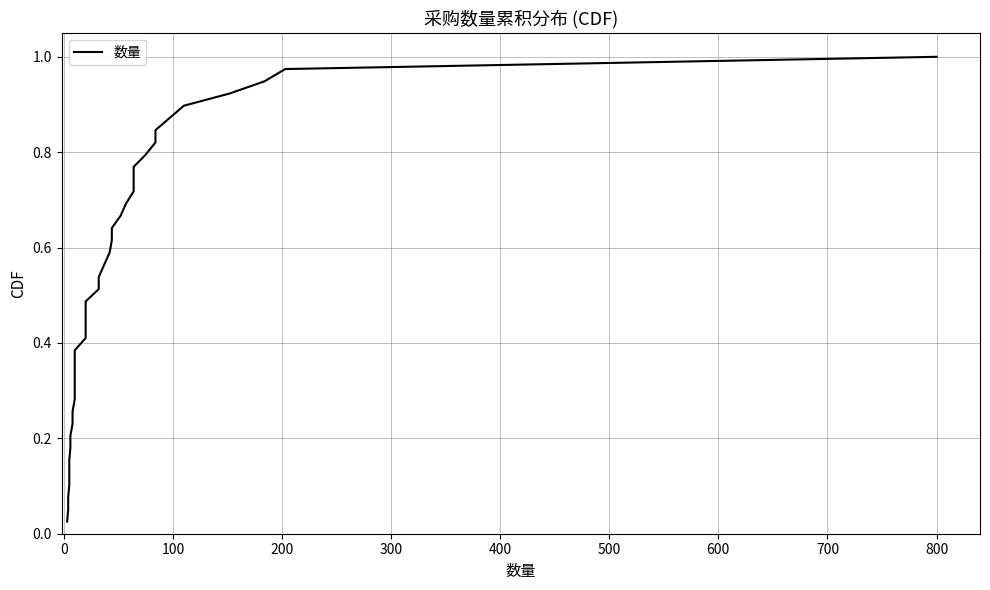

Count the number of data series in this chart.

1